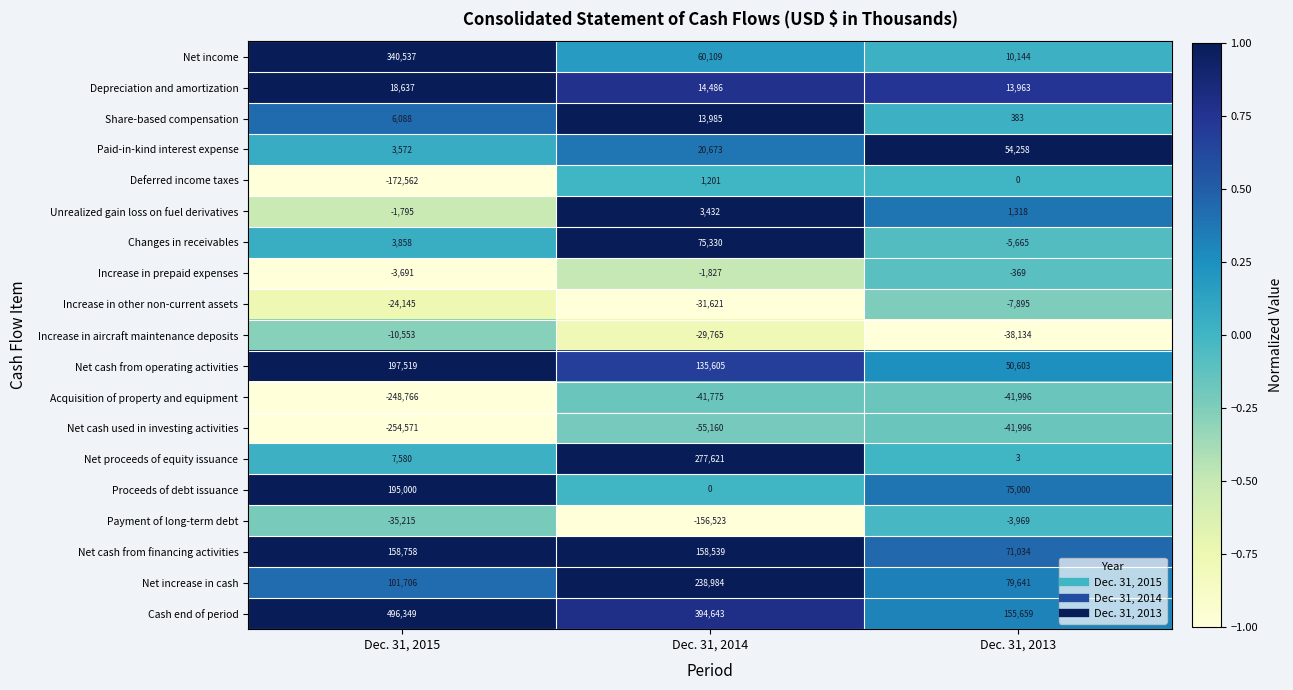

What is the spread (max minus min) of values at Dec. 31, 2014?

551166